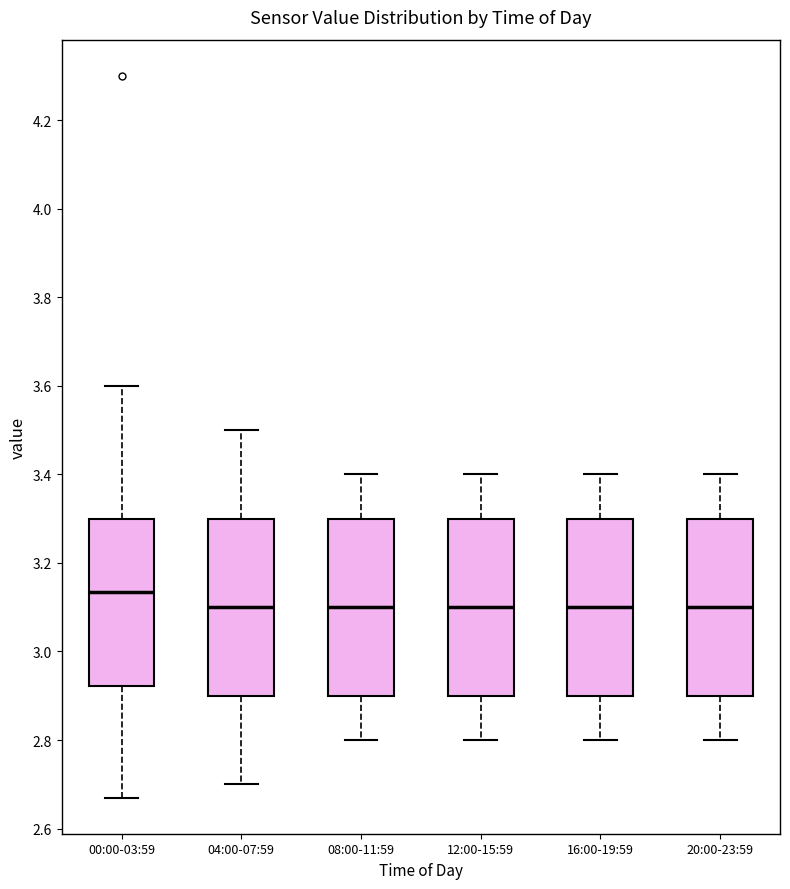

Reading left to right, transcribe this box plot: for each box, give where its median line is, the range the box spans, and where its two whiskers end, as read against the y-axis. The values are not printed on the chart, so give them approximately, as read against the axis.

00:00-03:59: median 3.14, box 2.92 to 3.30, whiskers 2.68 to 3.60
04:00-07:59: median 3.10, box 2.90 to 3.30, whiskers 2.70 to 3.50
08:00-11:59: median 3.10, box 2.90 to 3.30, whiskers 2.80 to 3.40
12:00-15:59: median 3.10, box 2.90 to 3.30, whiskers 2.80 to 3.40
16:00-19:59: median 3.10, box 2.90 to 3.30, whiskers 2.80 to 3.40
20:00-23:59: median 3.10, box 2.90 to 3.30, whiskers 2.80 to 3.40